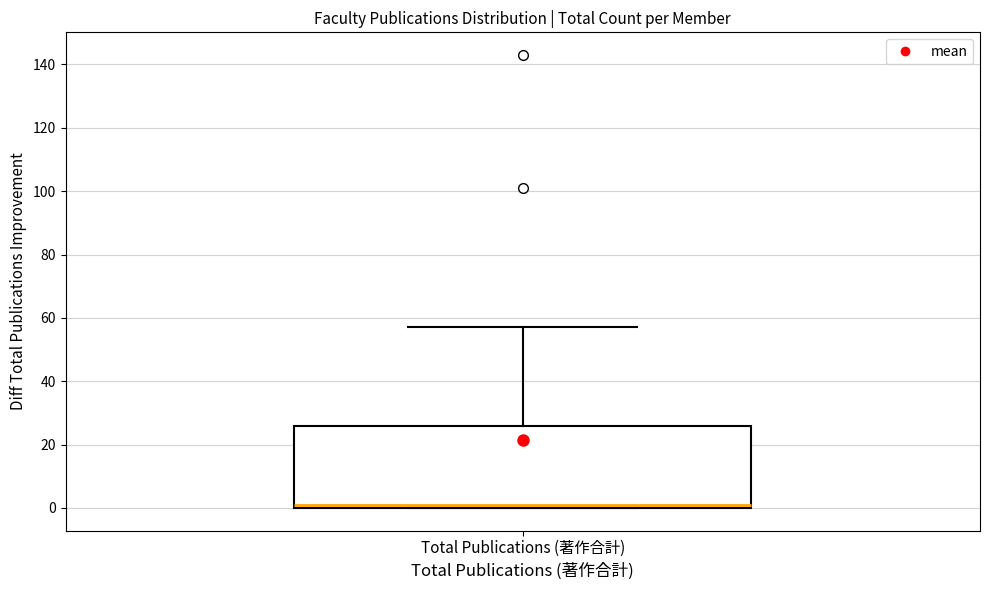

Transcribe this box plot: give where the median line is, the range the box spans, and where the two whiskers end, as read against the y-axis. The values are not printed on the chart, so give them approximately, as read against the axis.

median 2, box 0 to 26, whiskers 0 to 58